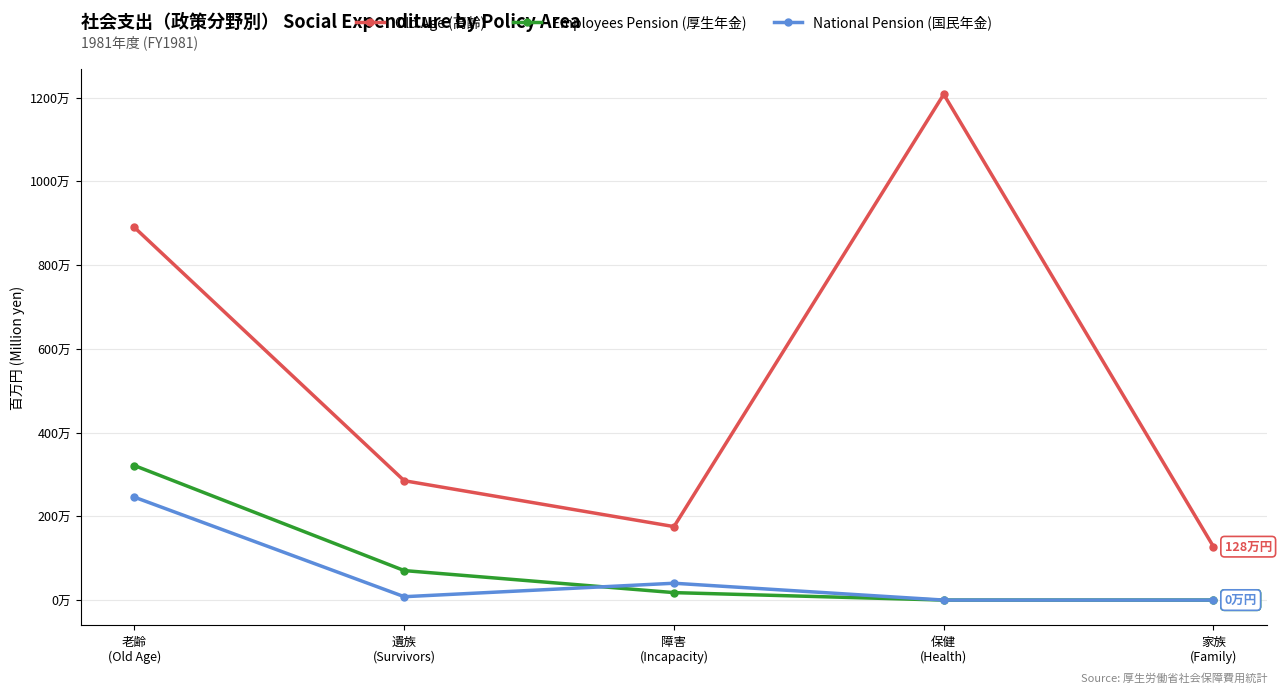

What is the average value of the National Pension (国民年金) series?

588141.4